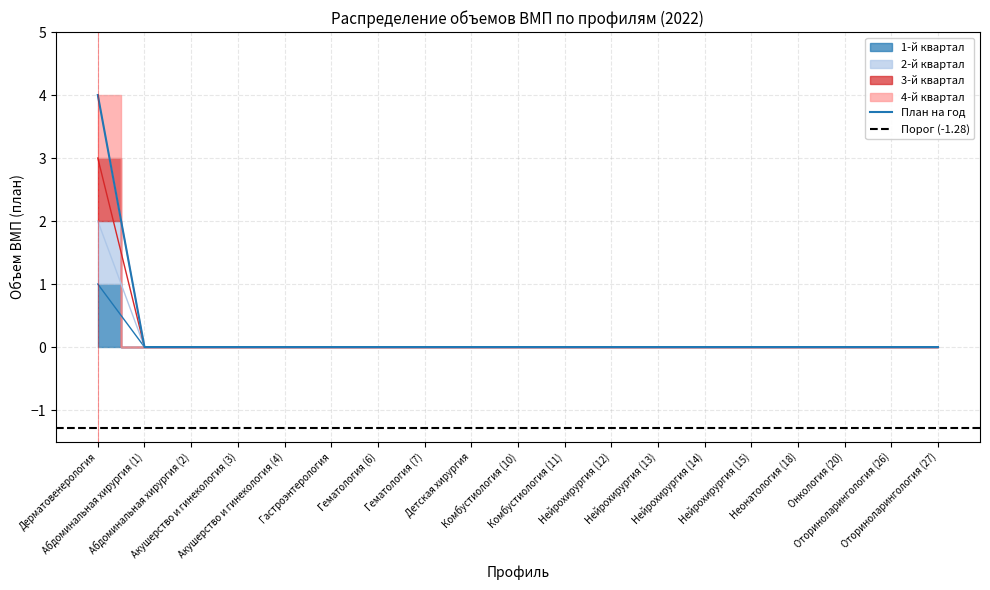

True or false: 2-й квартал and 4-й квартал cross at least once.

False